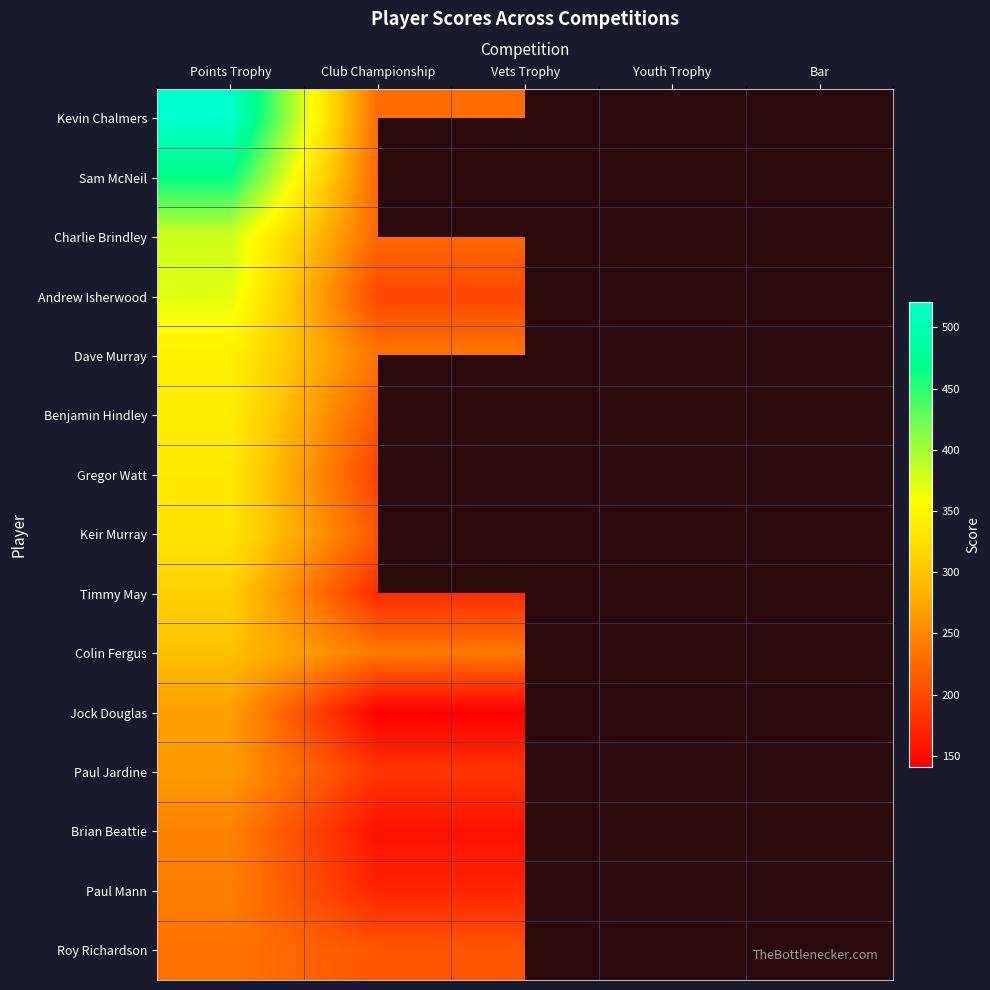

What is the greatest value displayed?

521.0